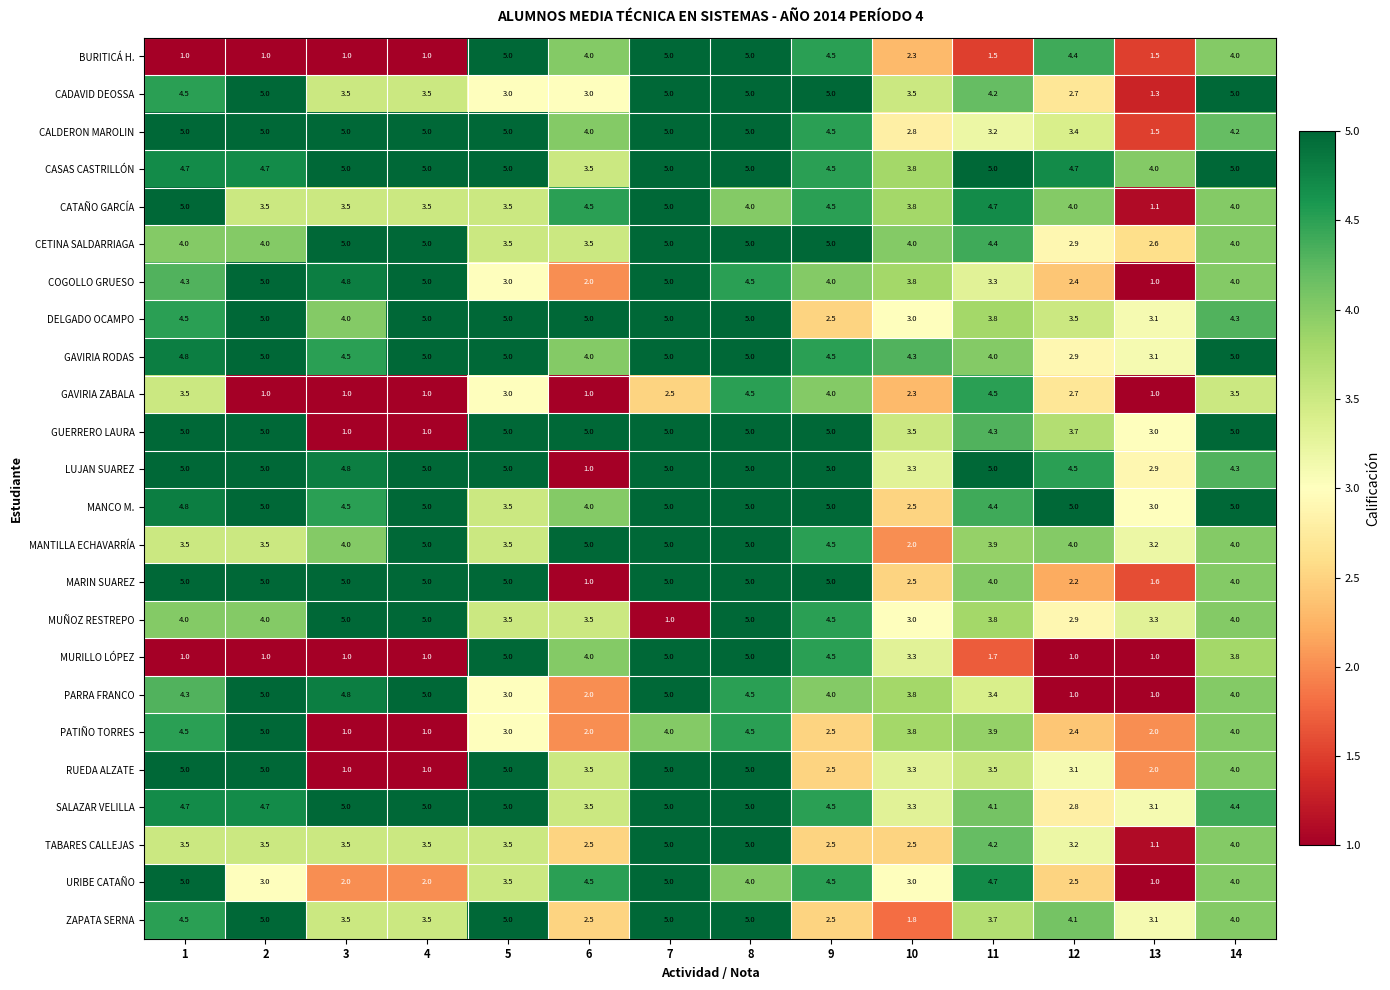

Which series has the largest total across all categories?

CASAS CASTRILLÓN